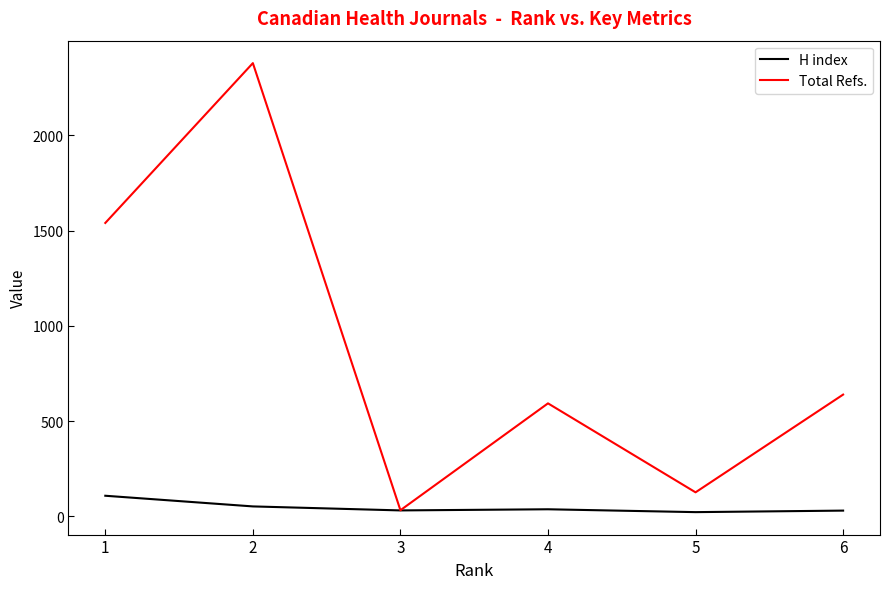

Is the value of H index at 1 greater than the value of Total Refs. at 6?

No